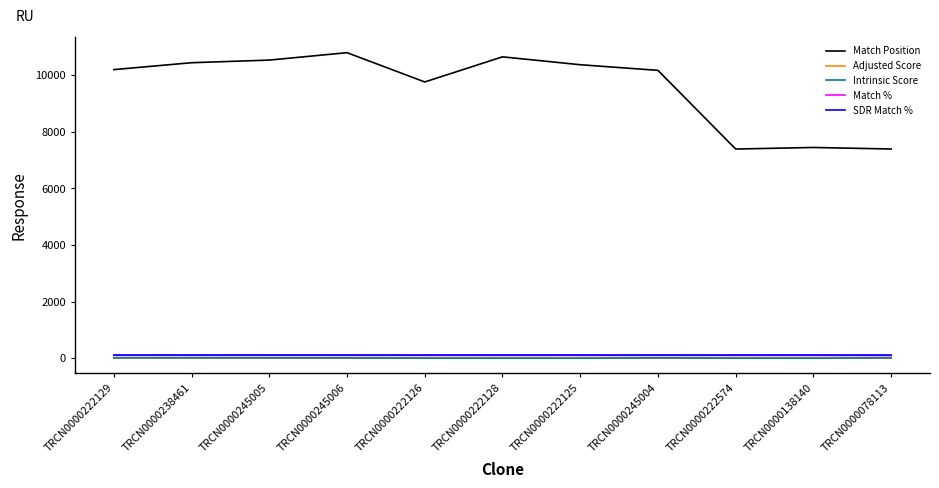

What is the maximum value shown in the chart?

10799.0